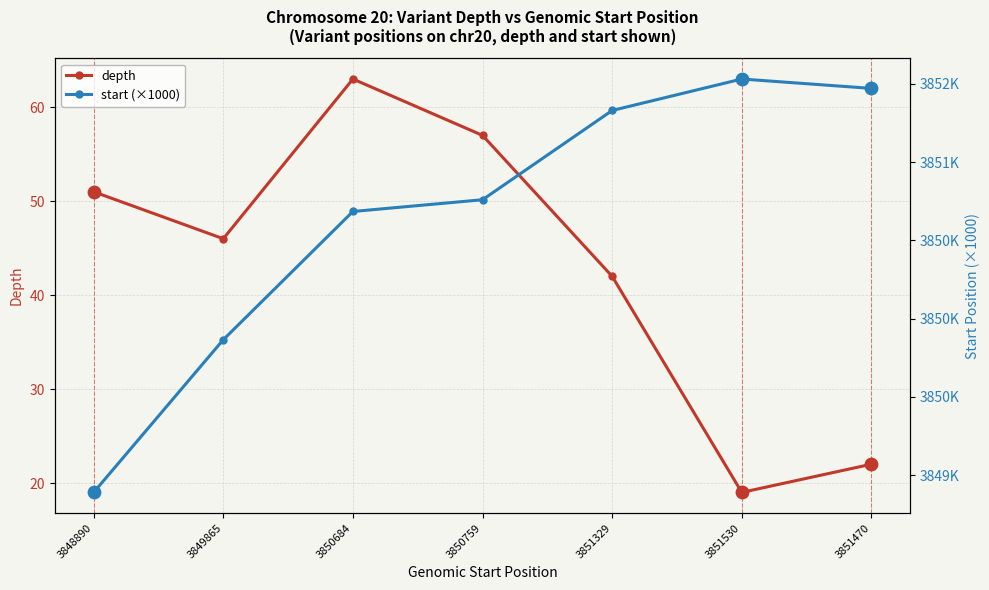

Which series has the widest spread of Y values?

depth